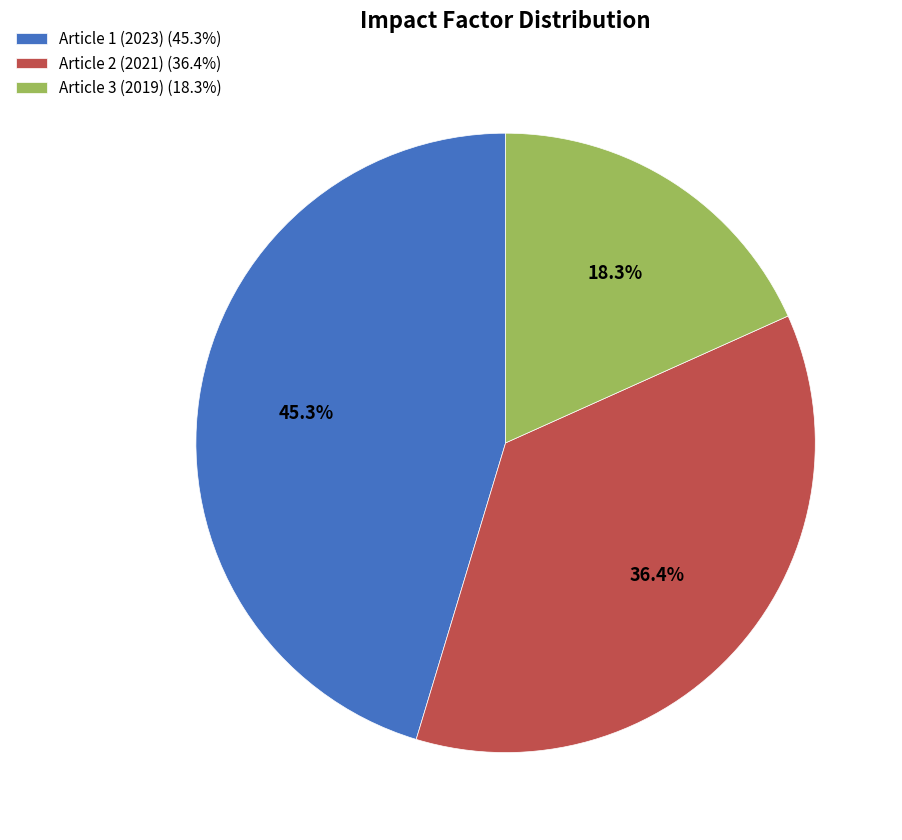

What percentage is NOT represented by Article 2 (2021)?

63.6%